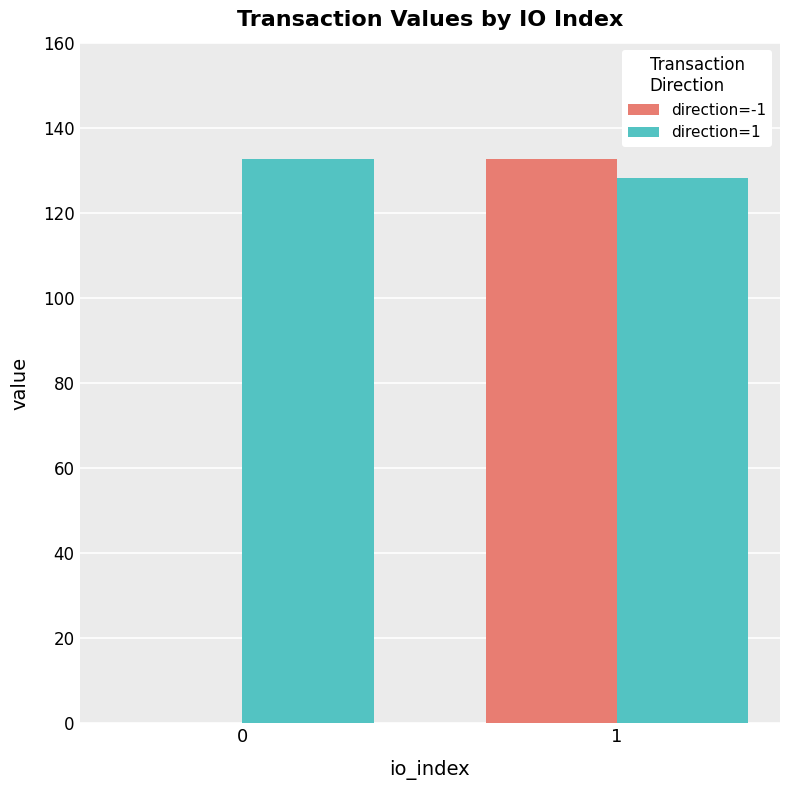

Which series has the largest total across all categories?

direction=1